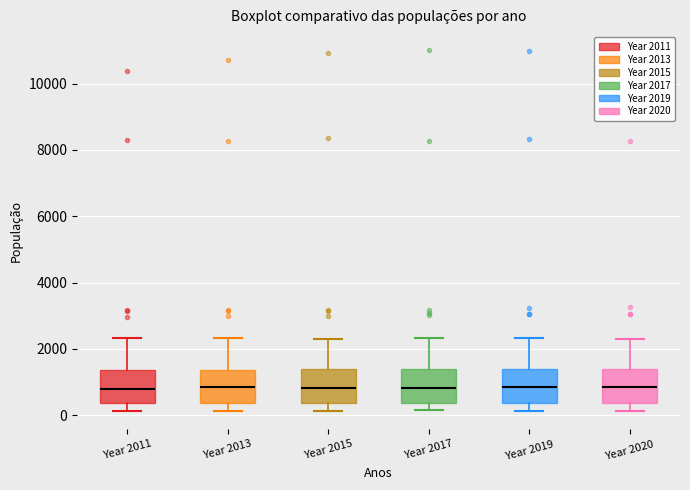

Reading left to right, transcribe this box plot: for each box, give where its median line is, the range the box spans, and where its two whiskers end, as read against the y-axis. The values are not printed on the chart, so give them approximately, as read against the axis.

Year 2011: median 800, box 400 to 1400, whiskers 200 to 2400
Year 2013: median 800, box 400 to 1400, whiskers 200 to 2400
Year 2015: median 800, box 400 to 1400, whiskers 200 to 2400
Year 2017: median 800, box 400 to 1400, whiskers 200 to 2400
Year 2019: median 800, box 400 to 1400, whiskers 200 to 2400
Year 2020: median 800, box 400 to 1400, whiskers 200 to 2200